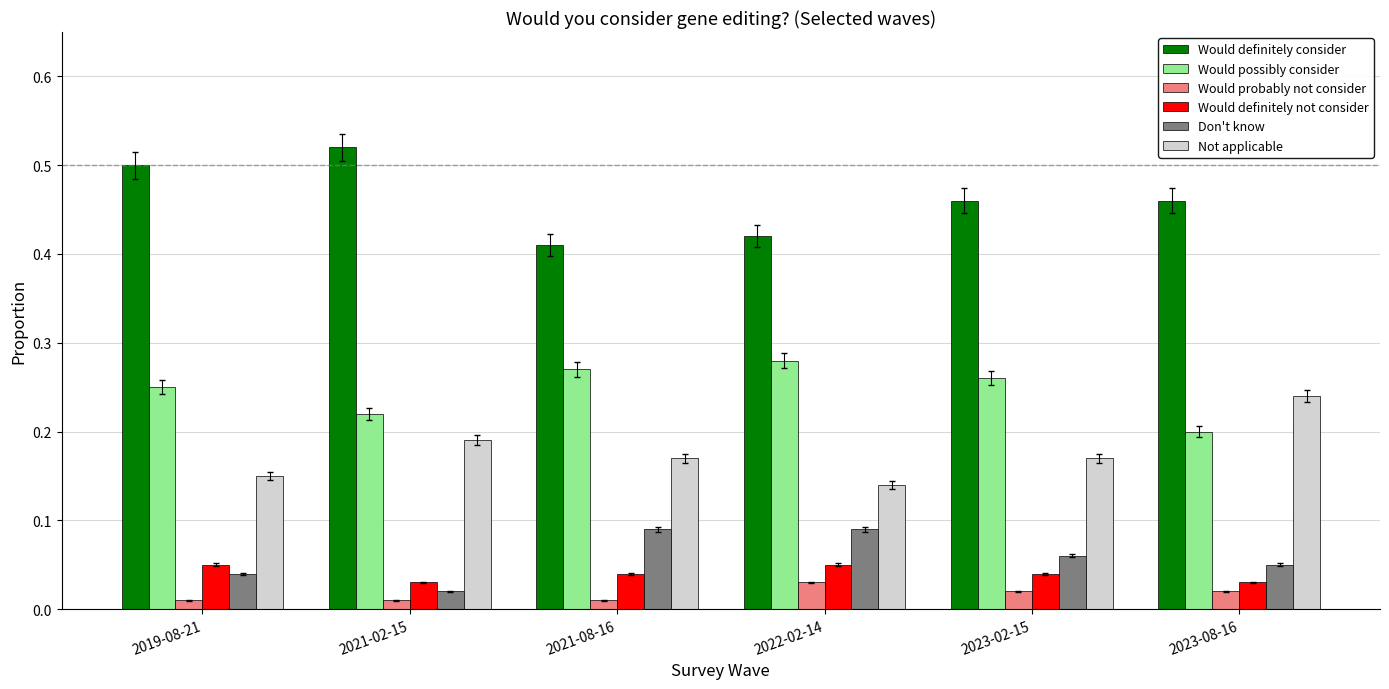

What position from the left is 2019-08-21?

1